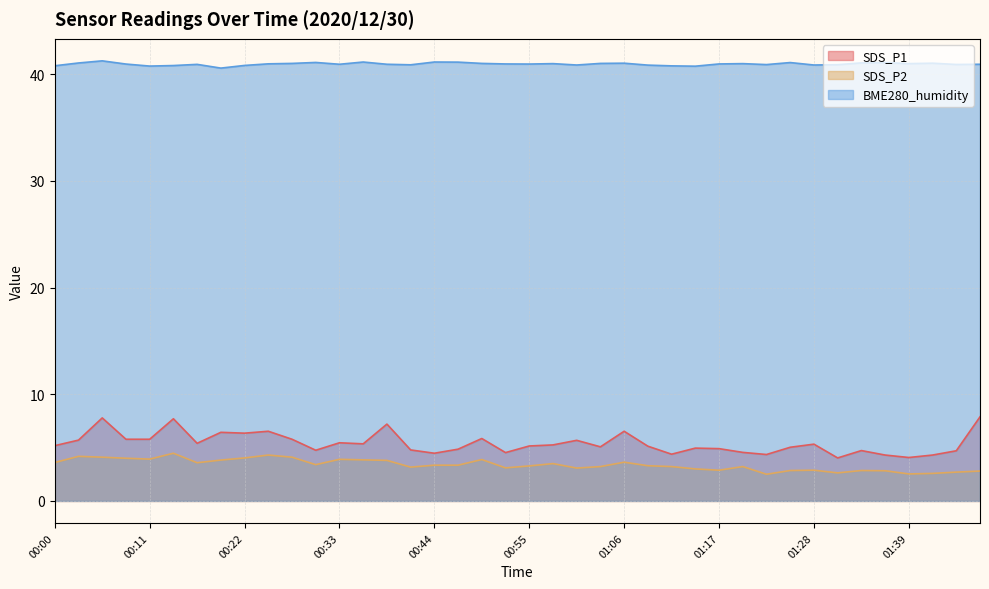

What are all the series names shown in the legend?

SDS_P1, SDS_P2, BME280_humidity